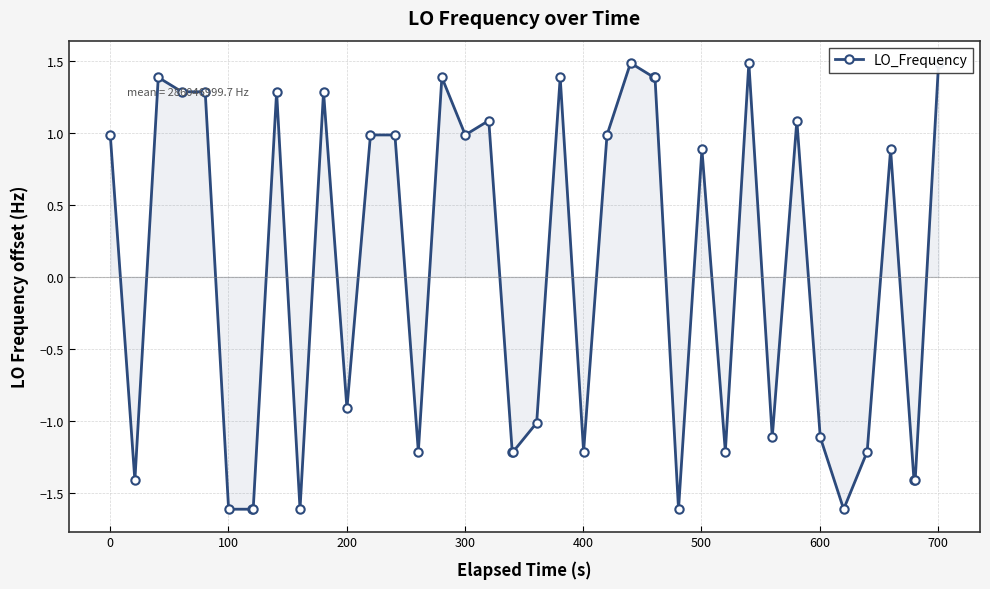

How many values are above zero?

21